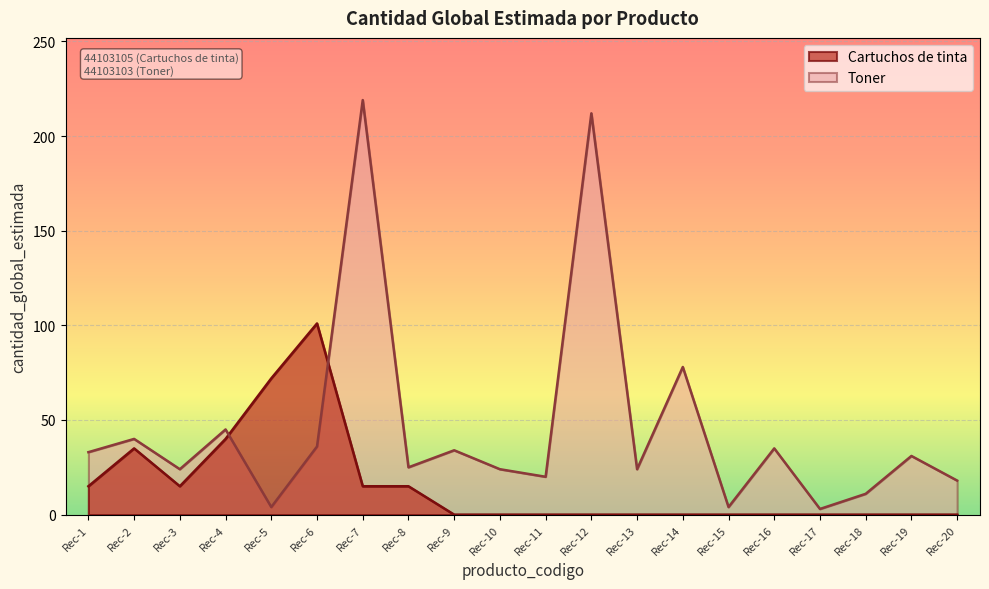

What is the difference between the maximum and minimum values in the Toner series?

216